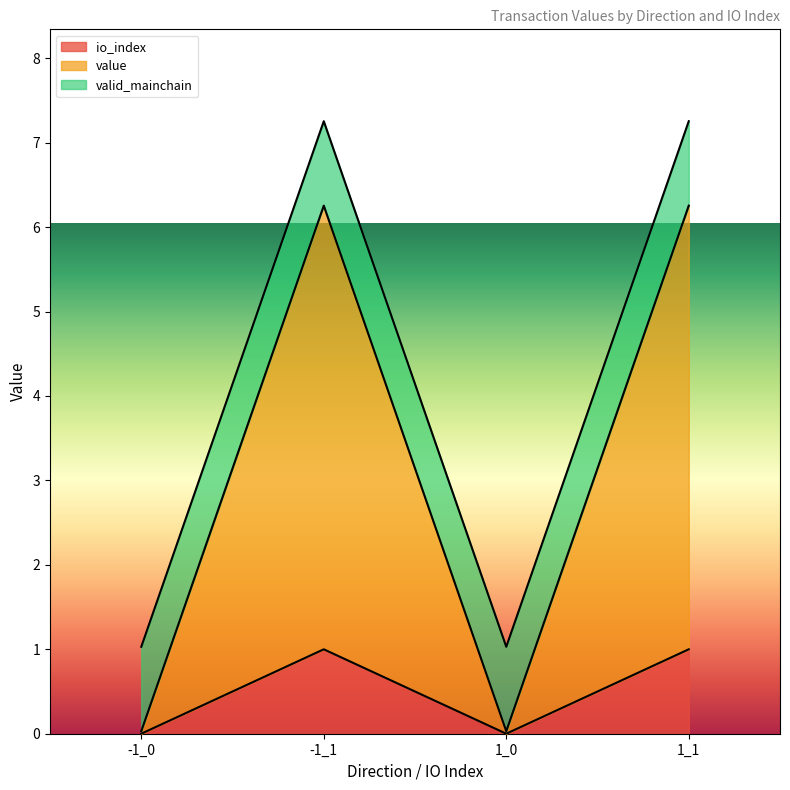

How many lines are shown in the chart?

3